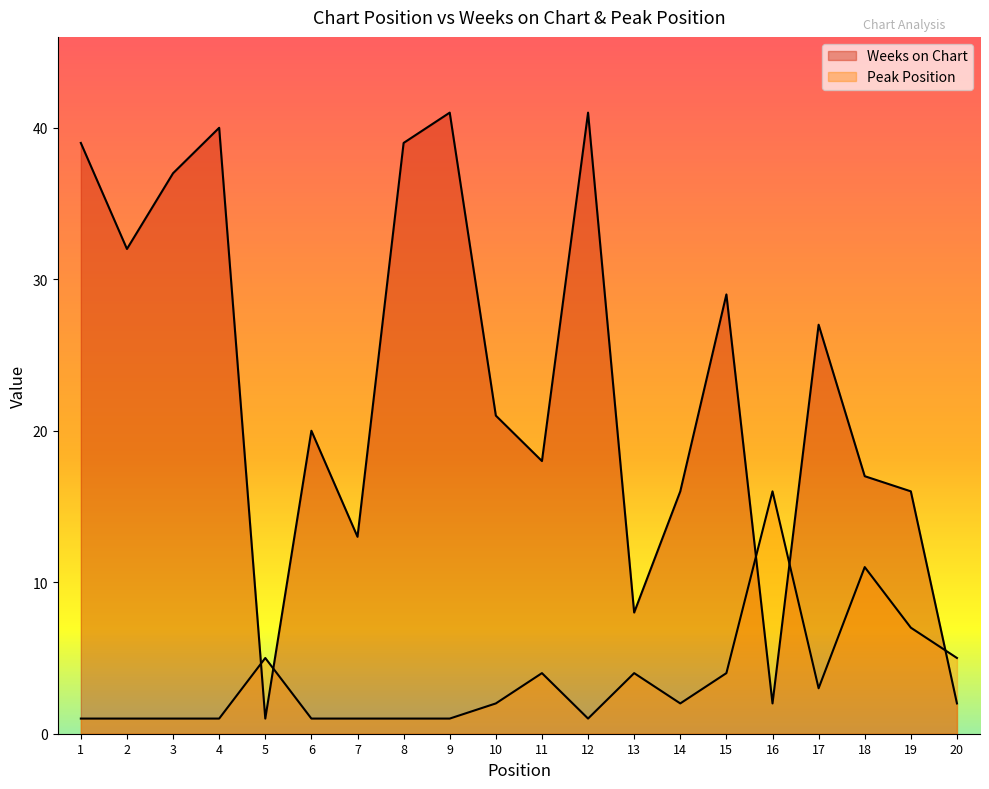

What is the value of the Weeks on Chart point at the 12th from the left?

41